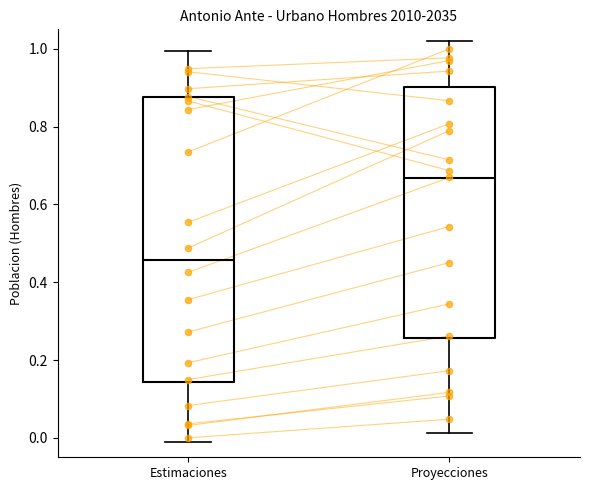

Reading left to right, transcribe this box plot: for each box, give where its median line is, the range the box spans, and where its two whiskers end, as read against the y-axis. The values are not printed on the chart, so give them approximately, as read against the axis.

Estimaciones: median 0.46, box 0.14 to 0.88, whiskers -0.02 to 1.00
Proyecciones: median 0.66, box 0.26 to 0.90, whiskers 0.02 to 1.02